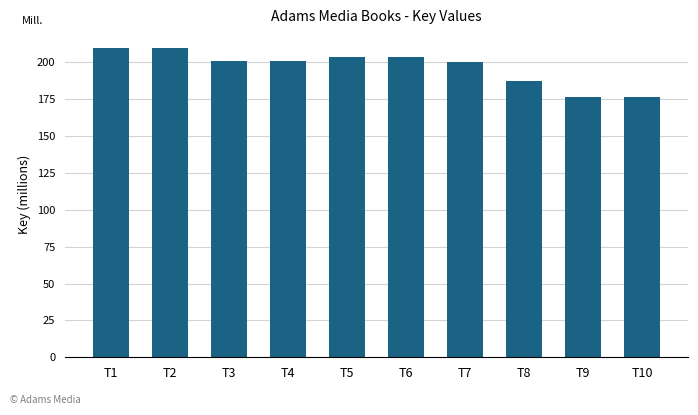

What is the ratio of the value at T4 to the value at T8?

1.1